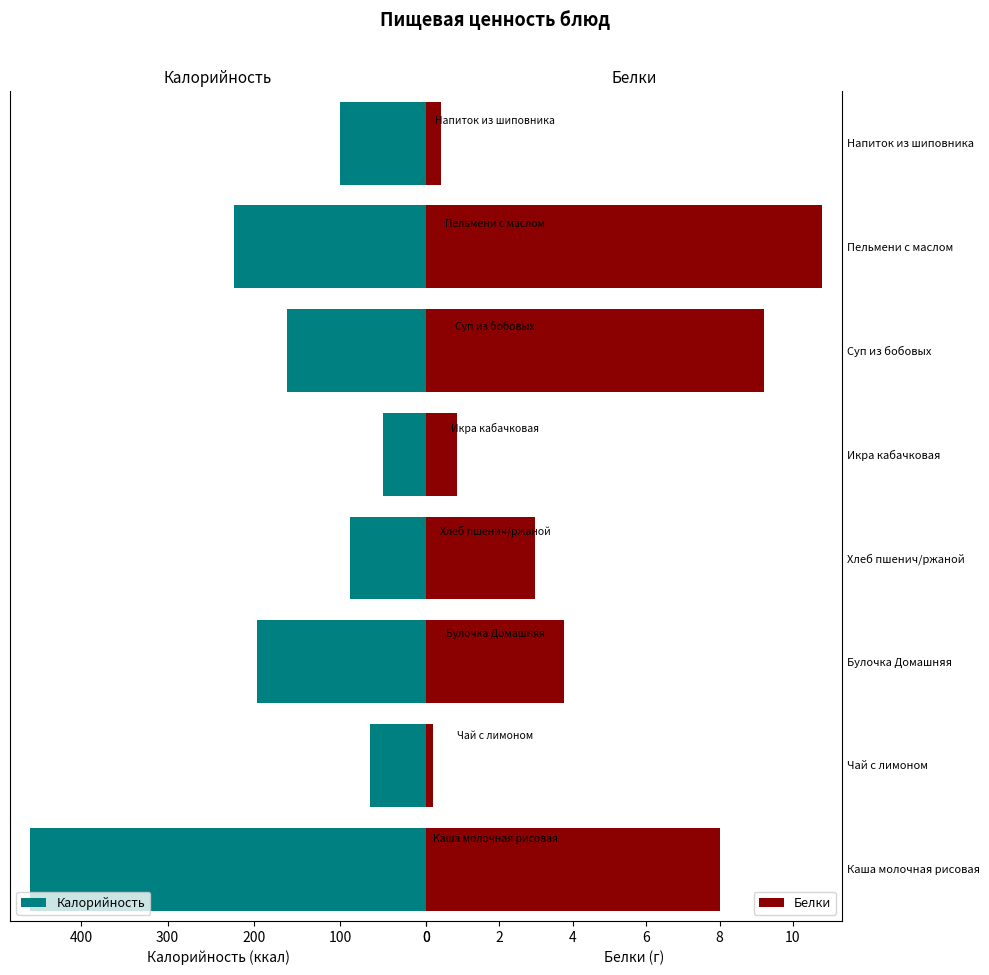

How many groups of bars are there?

8